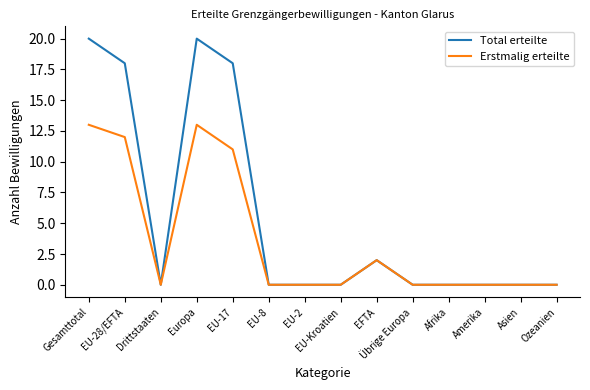

How many lines are shown in the chart?

2